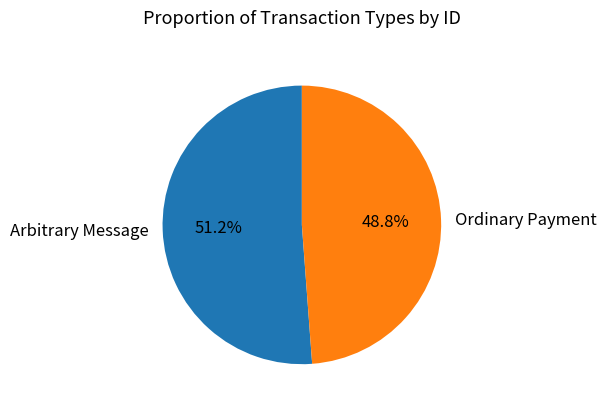

To the nearest percent, what is the combined percentage of Ordinary Payment and Arbitrary Message?

100%